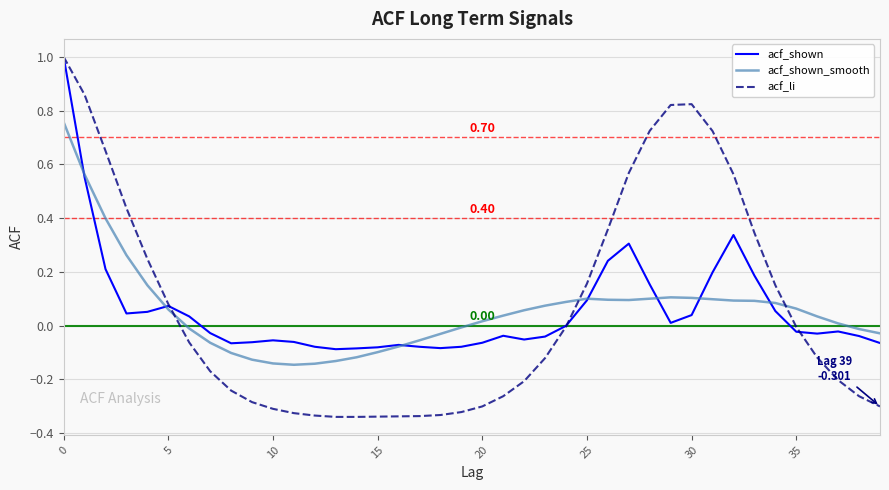

Which series has the largest range (max minus min)?

acf_li